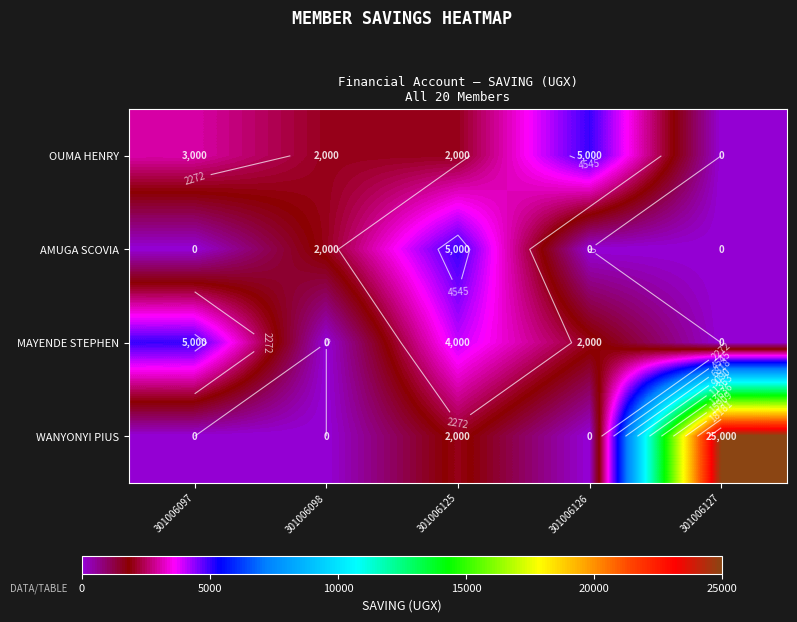

Is the value of OUMA HENRY at 301006125 greater than the value of MAYENDE STEPHEN at 301006098?

Yes